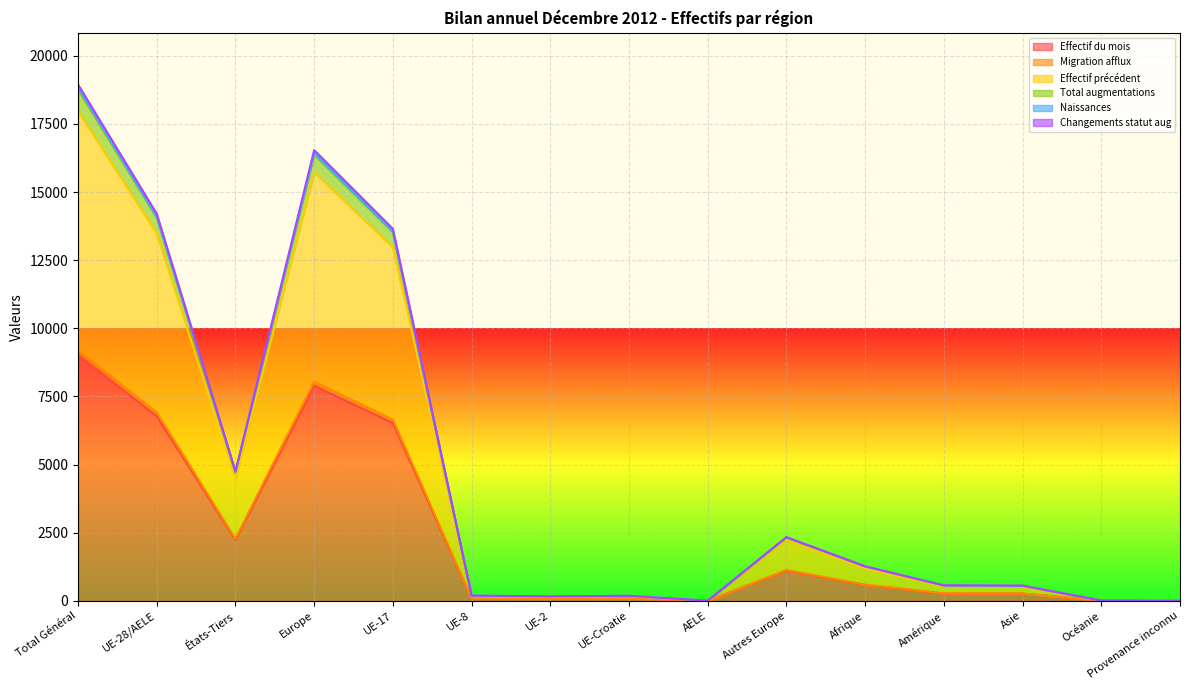

What is the total value across all series at Océanie?

40